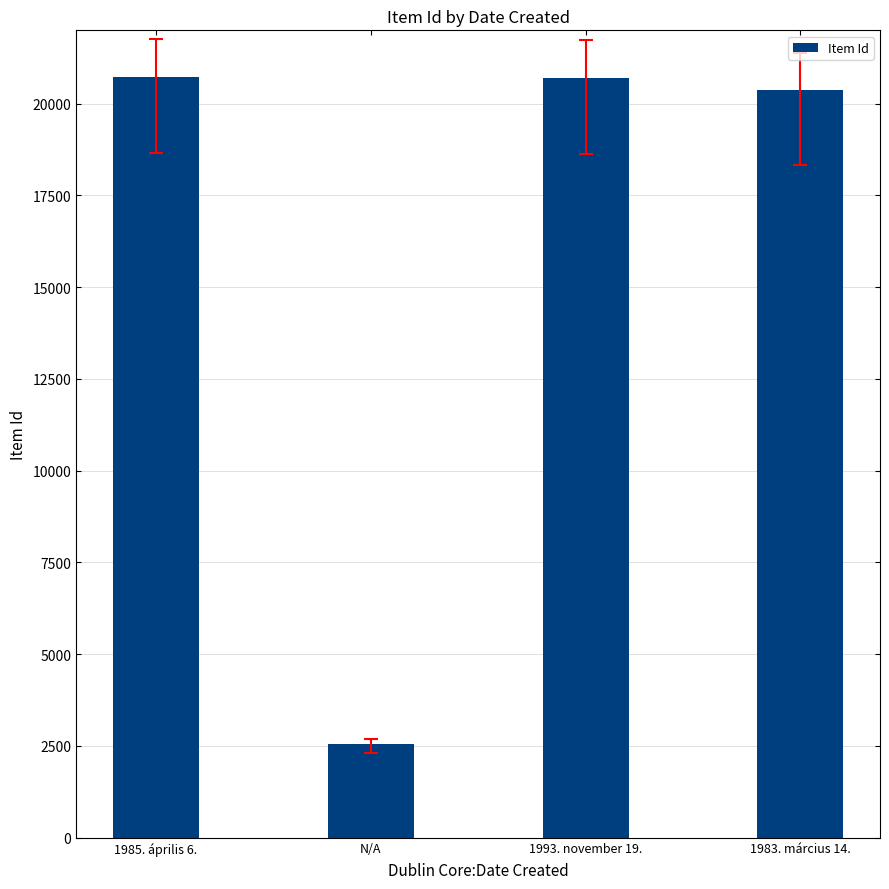

What position from the left is 1985. április 6.?

1